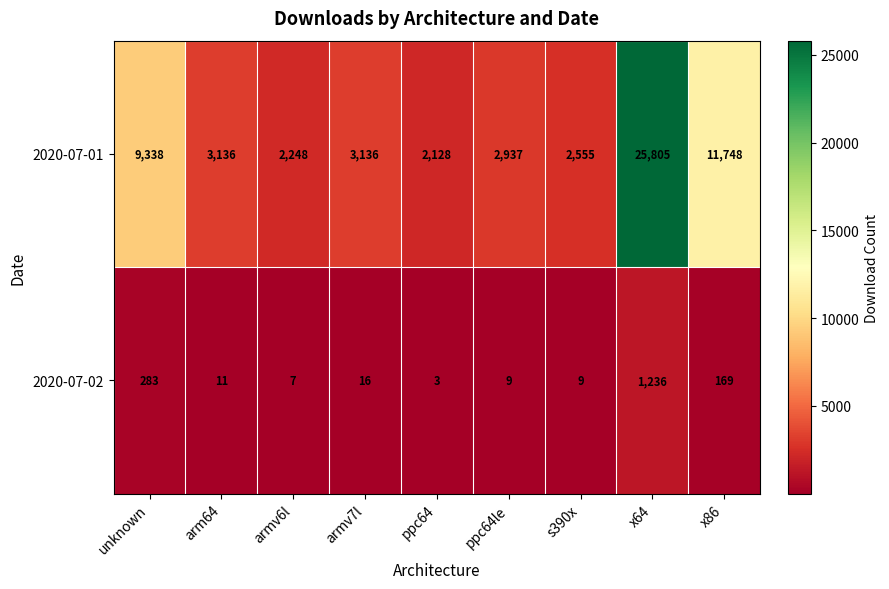

Reading left to right, what are all the values shown in this chart?

2020-07-01: 9338	3136	2248	3136	2128	2937	2555	25805	11748
2020-07-02: 283	11	7	16	3	9	9	1236	169